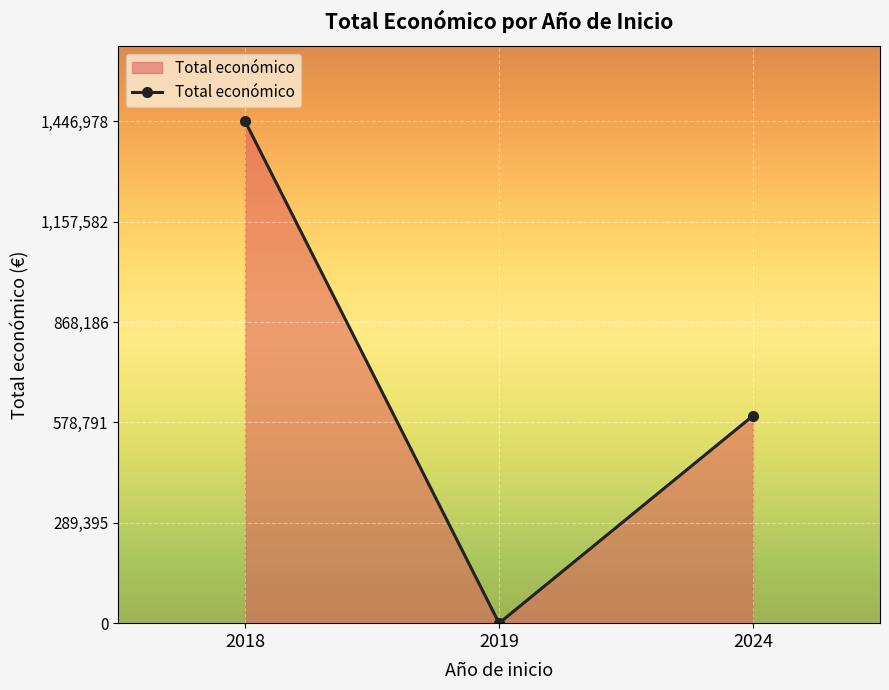

Is it true that the value at 2024 is 598139?

True